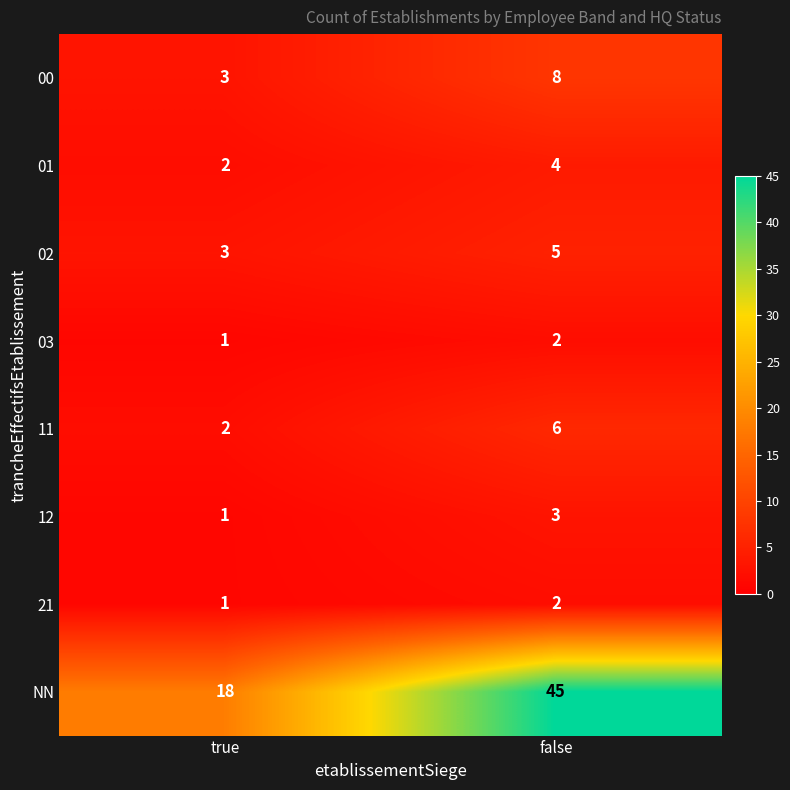

Between true and false, which series saw the biggest shift?

NN